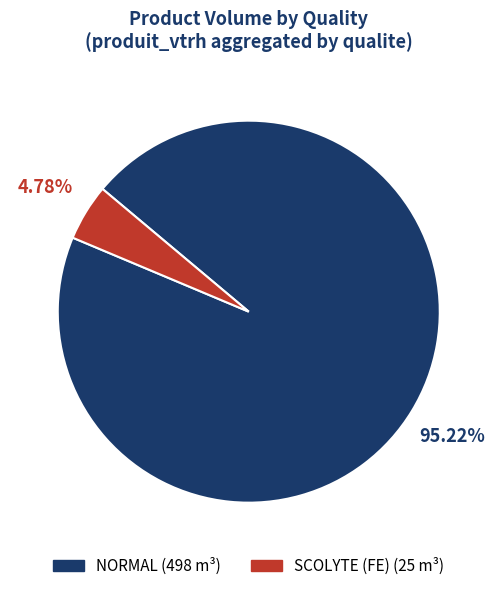

How many segments does this pie chart have?

2